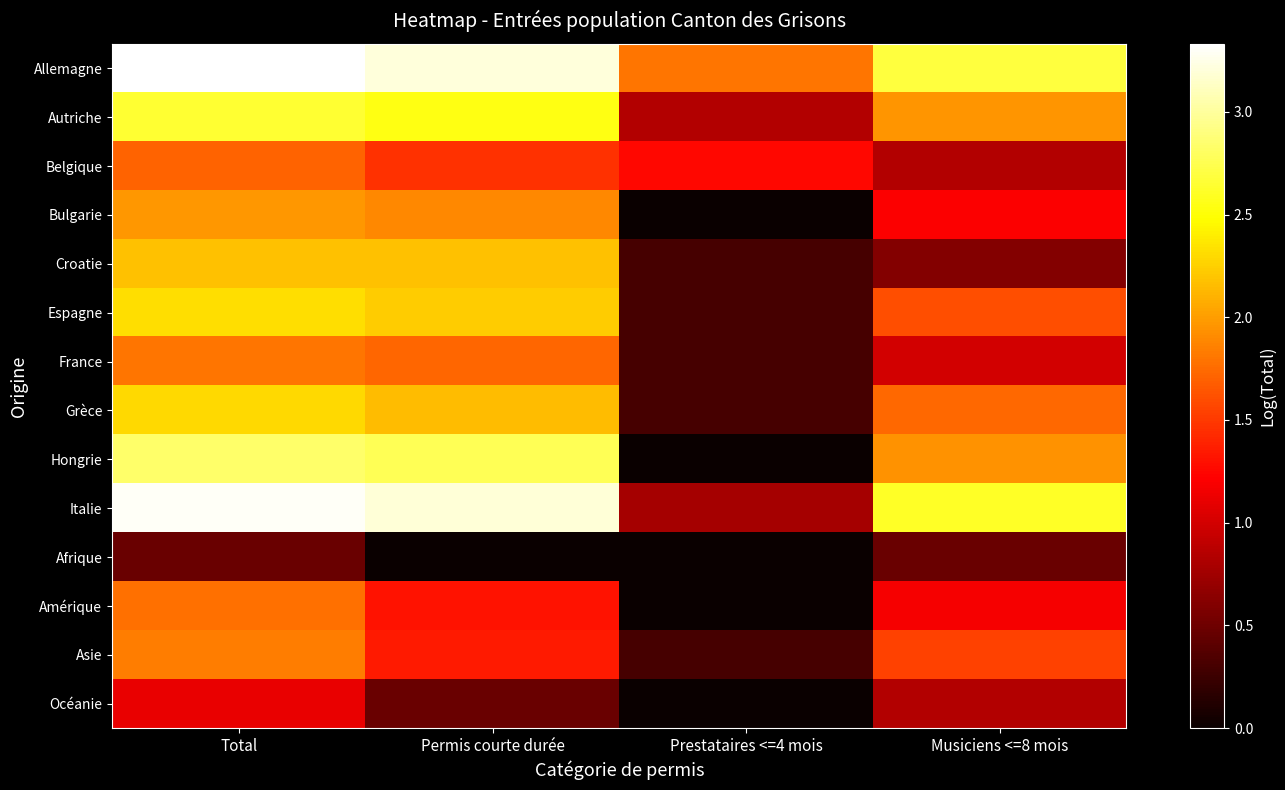

Which category has the highest value across all series?

Total